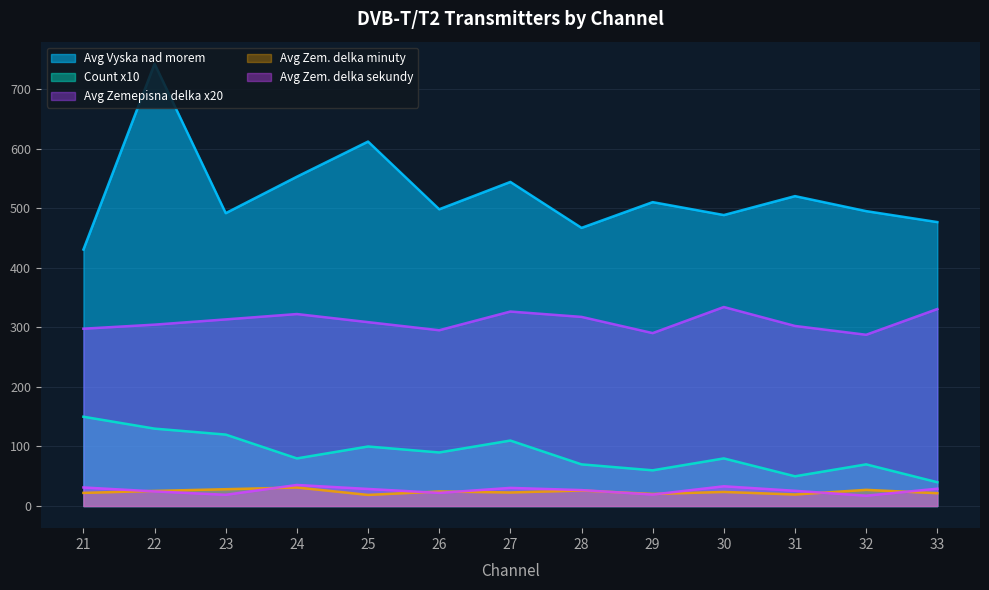

True or false: Avg Zem. delka sekundy has more than 2 interior local peaks.

True